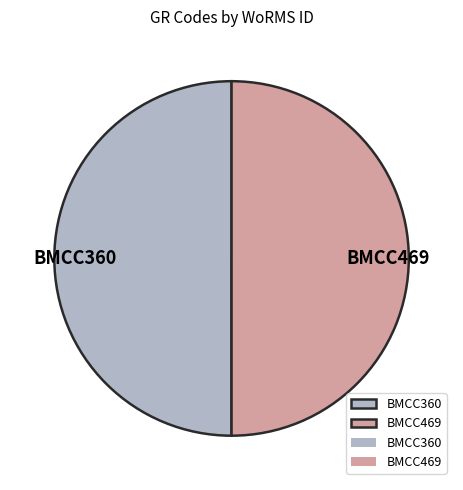

Count the number of slices in the pie.

2